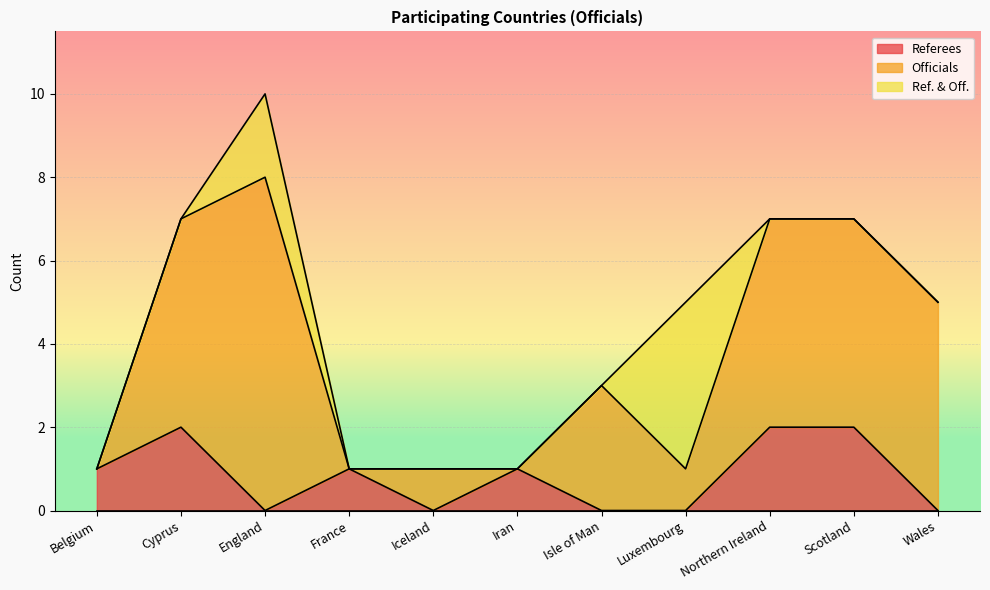

What is the value of the Referees point at the 1st from the left?

1